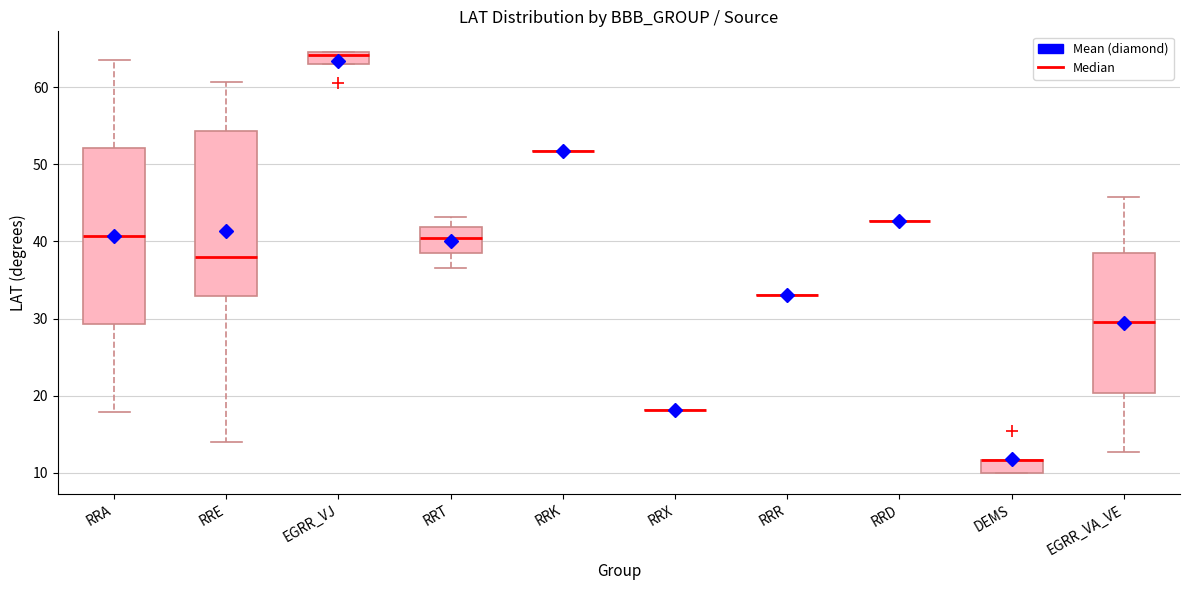

Reading left to right, transcribe this box plot: for each box, give where its median line is, the range the box spans, and where its two whiskers end, as read against the y-axis. The values are not printed on the chart, so give them approximately, as read against the axis.

RRA: median 41, box 29 to 52, whiskers 18 to 64
RRE: median 38, box 33 to 54, whiskers 14 to 61
EGRR_VJ: median 64, box 63 to 65, whiskers 63 to 65
RRT: median 41, box 39 to 42, whiskers 37 to 43
RRK: box collapsed to a line at 52, whiskers 52 to 52
RRX: box collapsed to a line at 18, whiskers 18 to 18
RRR: box collapsed to a line at 33, whiskers 33 to 33
RRD: box collapsed to a line at 43, whiskers 43 to 43
DEMS: median 12 (drawn on the box's upper edge), box 10 to 12, whiskers 10 to 12
EGRR_VA_VE: median 30, box 20 to 39, whiskers 13 to 46